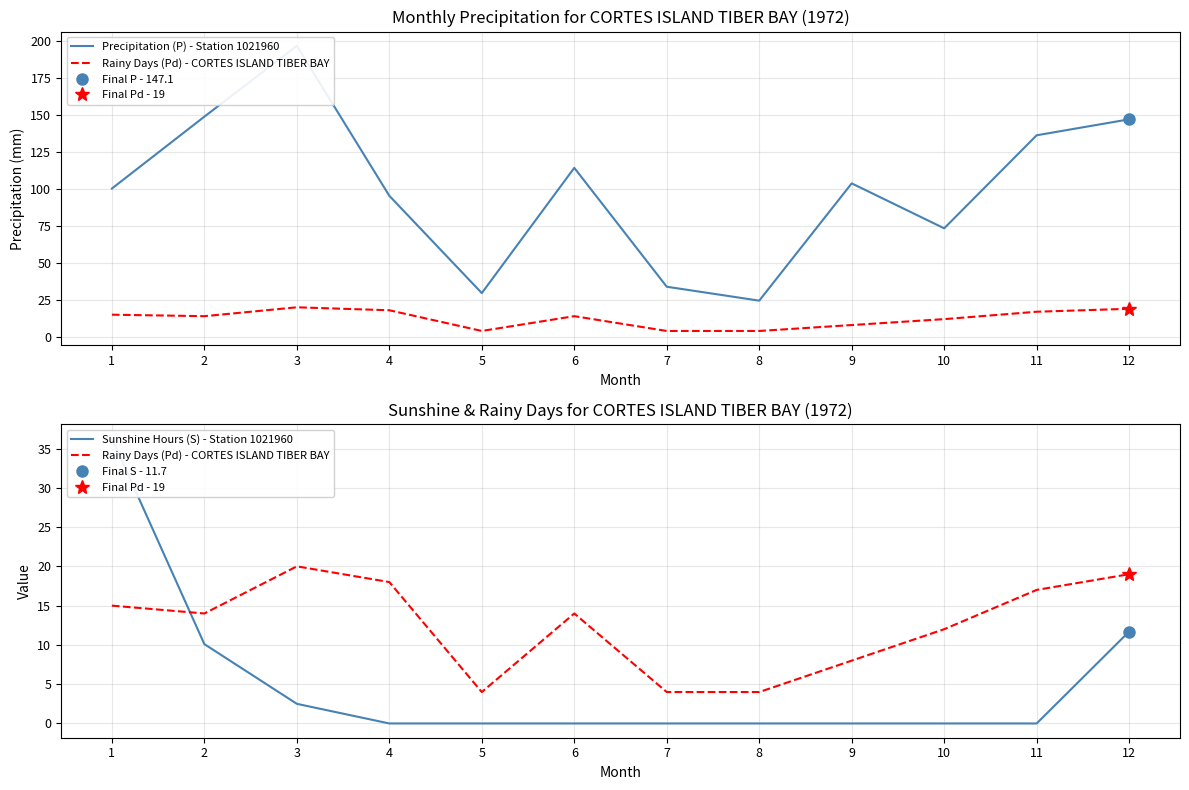

What is the value of the Rainy Days (Pd) - CORTES ISLAND TIBER BAY point at the 8th from the left?

4.0